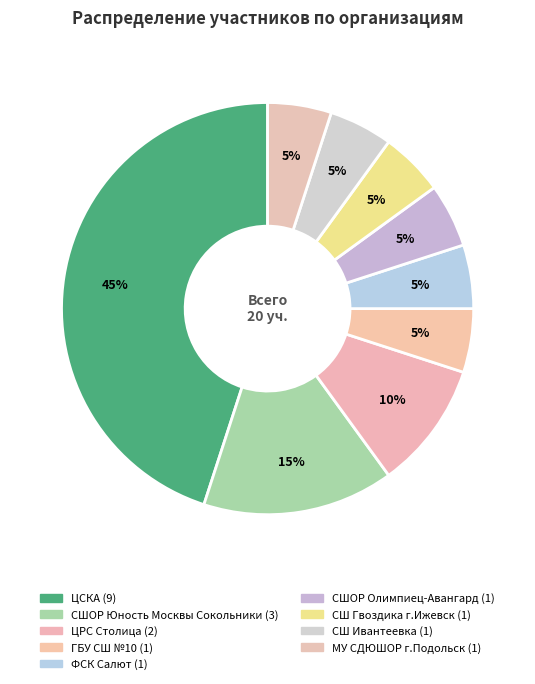

To the nearest percent, what is the average slice percentage?

11%